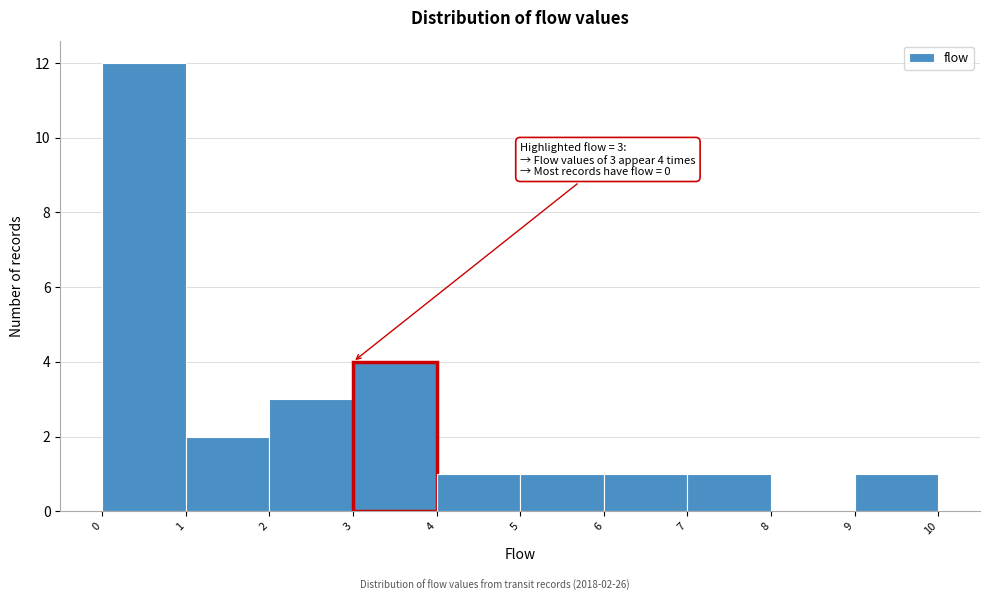

Over which range of the x-axis is the bar tallest?

0 to 1